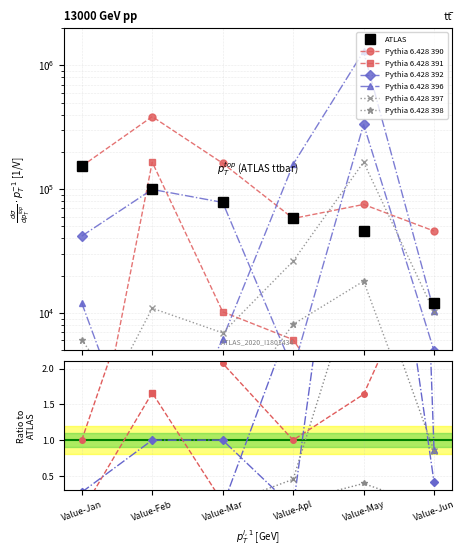

True or false: Pythia 6.428 392 has a value of 99537 at Value-Feb.

True